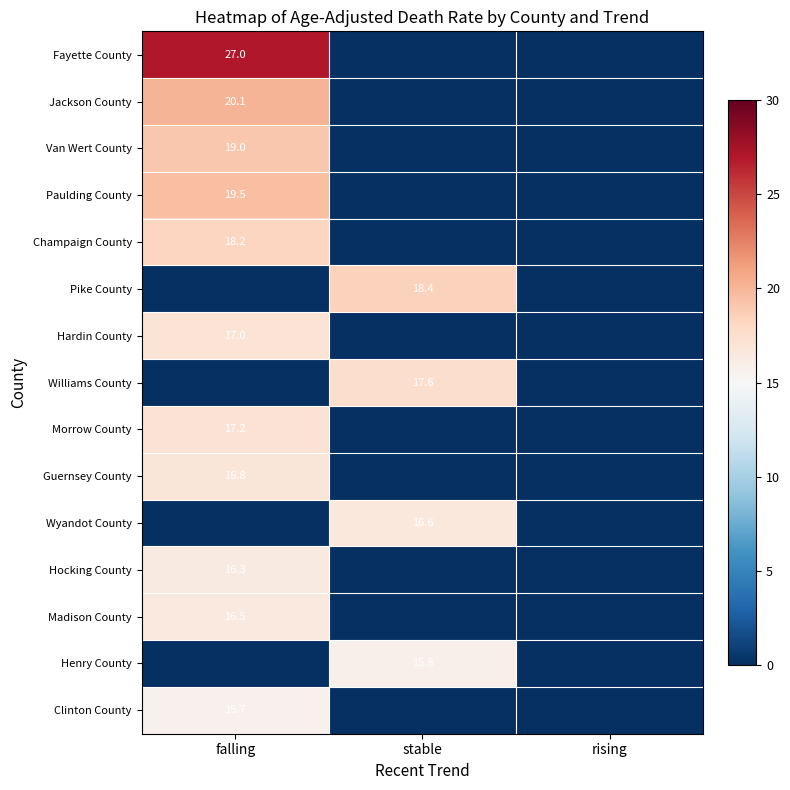

Is it true that Morrow County equals 25.6 at falling?

False